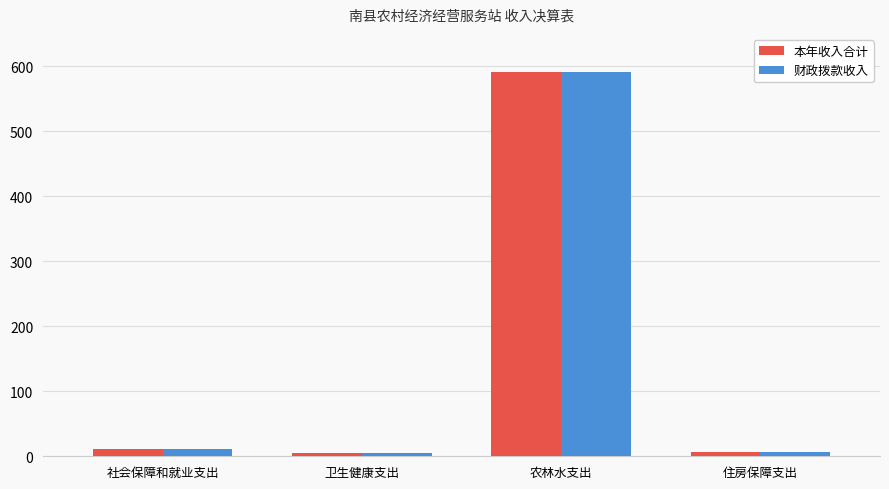

How many bars are there in each group?

2